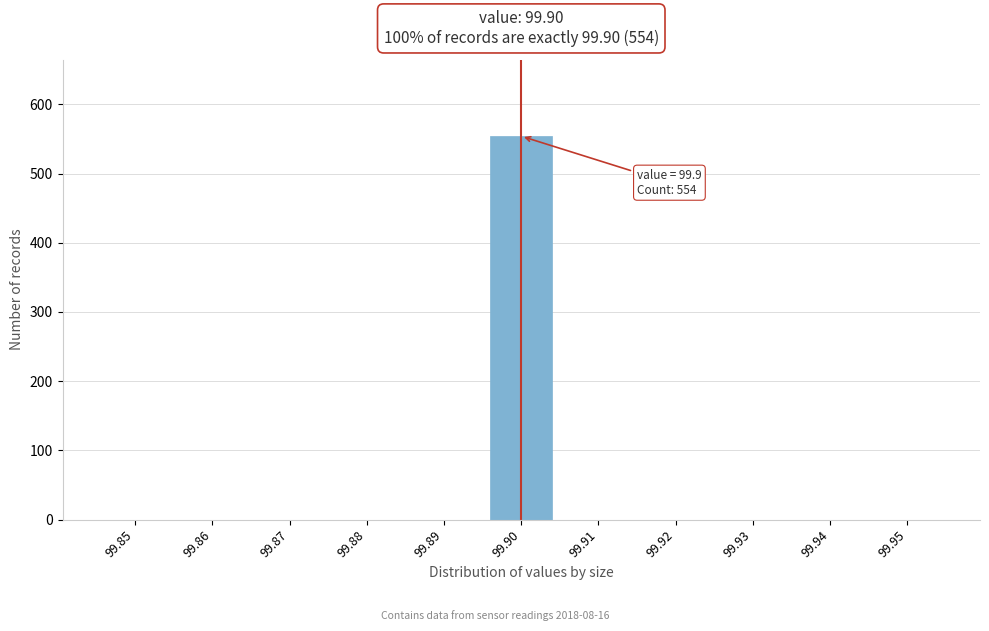

Reading left to right, what are all the values shown in this chart?

99.85=0	99.86=0	99.87=0	99.88=0	99.89=0	99.90=554	99.91=0	99.92=0	99.93=0	99.94=0	99.95=0